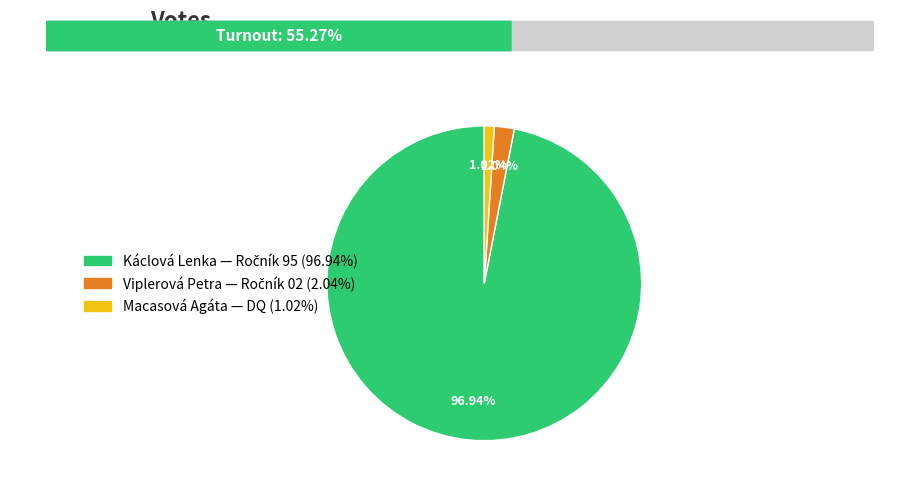

To the nearest percent, what is the difference between the largest and smallest slice percentages?

96%